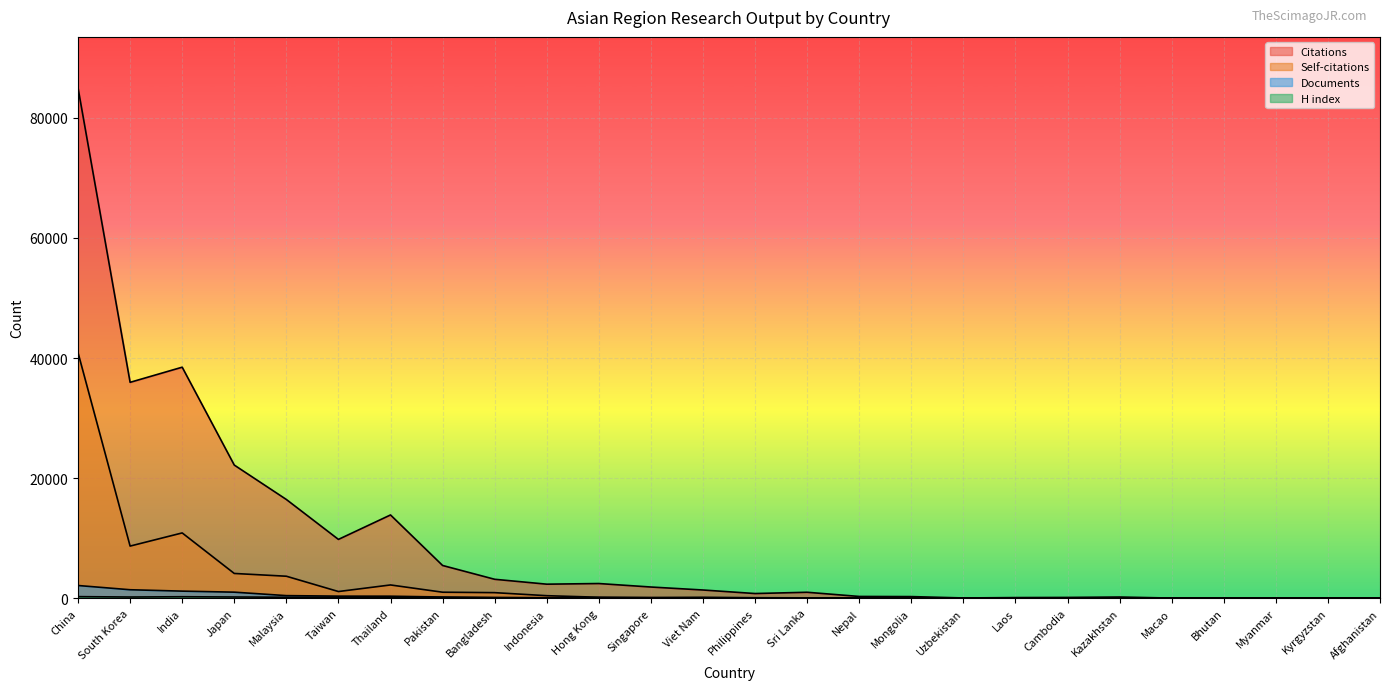

At which category is the sum across all series the highest?

China